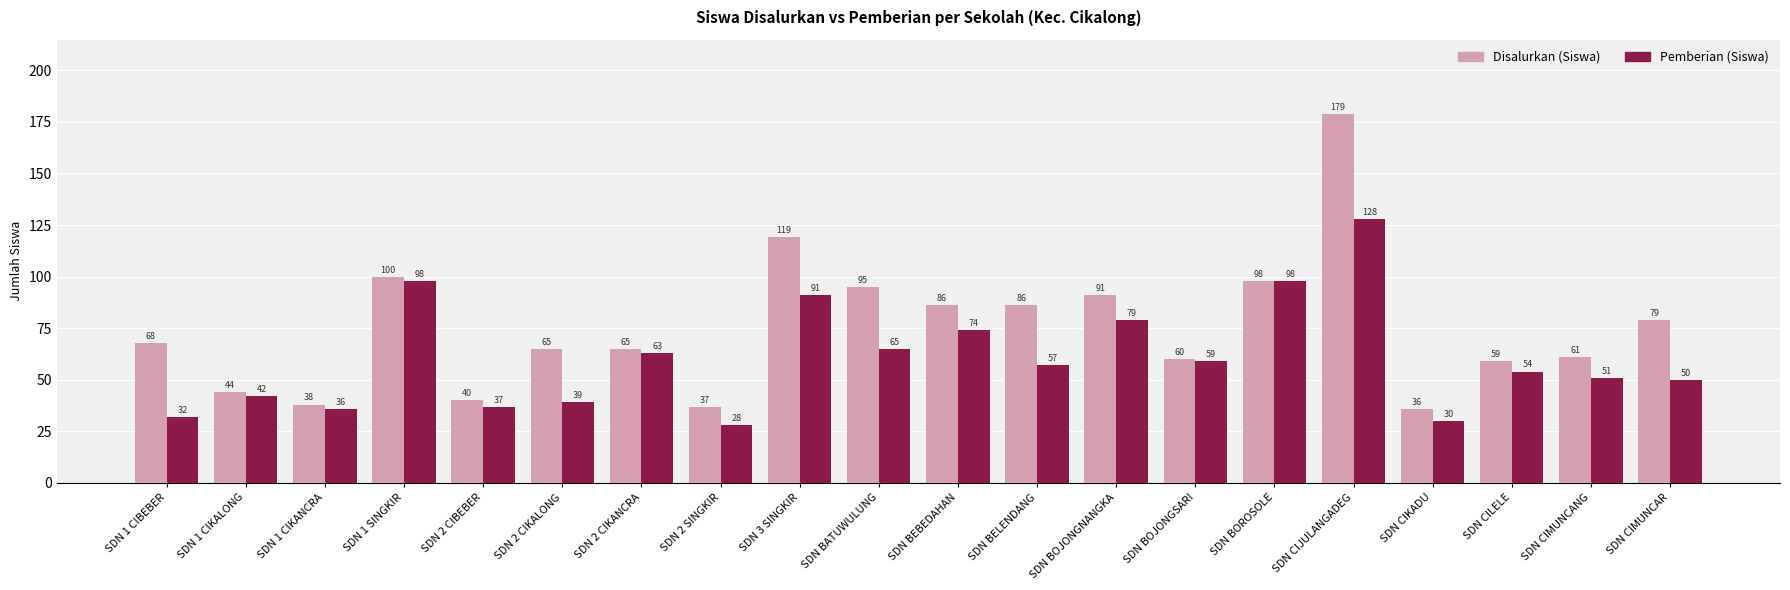

What is the label of the 7th bar from the right?

SDN BOJONGSARI